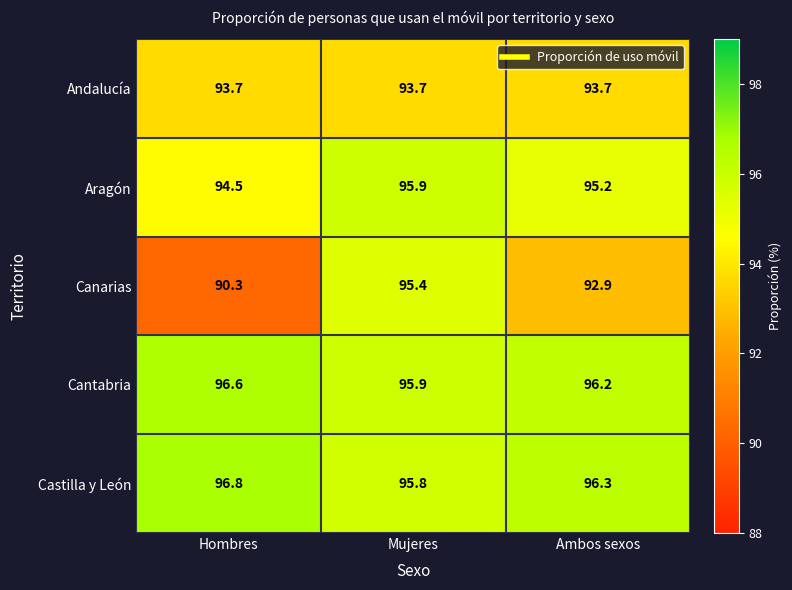

Which category has the highest value across all series?

Hombres